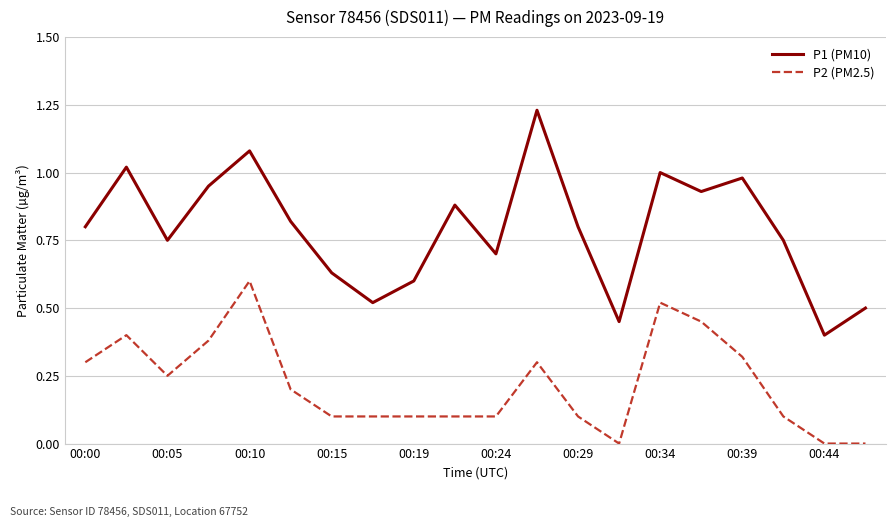

True or false: P1 (PM10) and P2 (PM2.5) intersect in this chart.

False